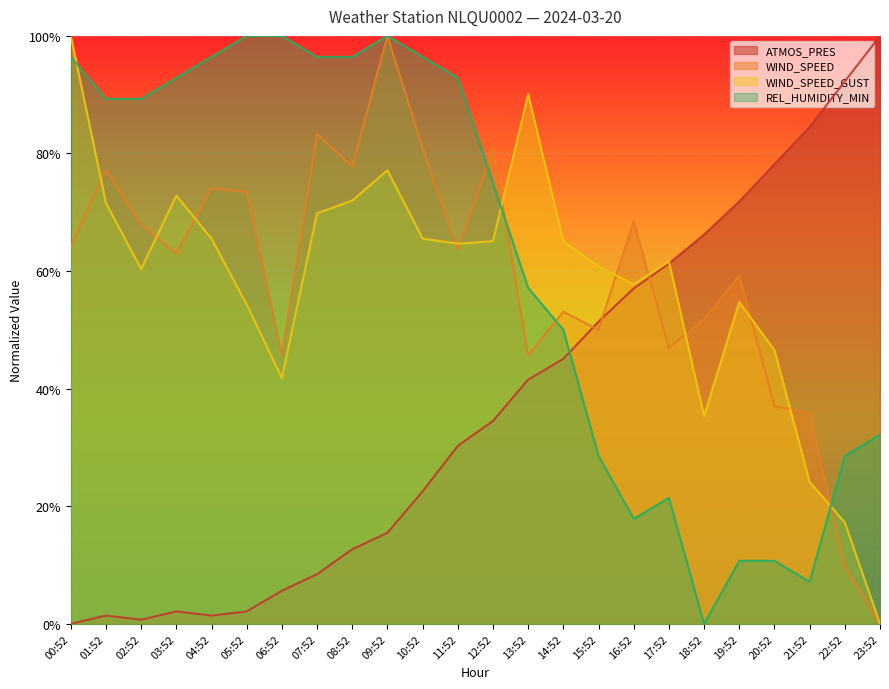

Rank the categories by WIND_SPEED_GUST value from highest to lowest.

00:52, 13:52, 09:52, 03:52, 08:52, 01:52, 07:52, 04:52, 10:52, 12:52, 14:52, 11:52, 17:52, 15:52, 02:52, 16:52, 19:52, 05:52, 20:52, 06:52, 18:52, 21:52, 22:52, 23:52